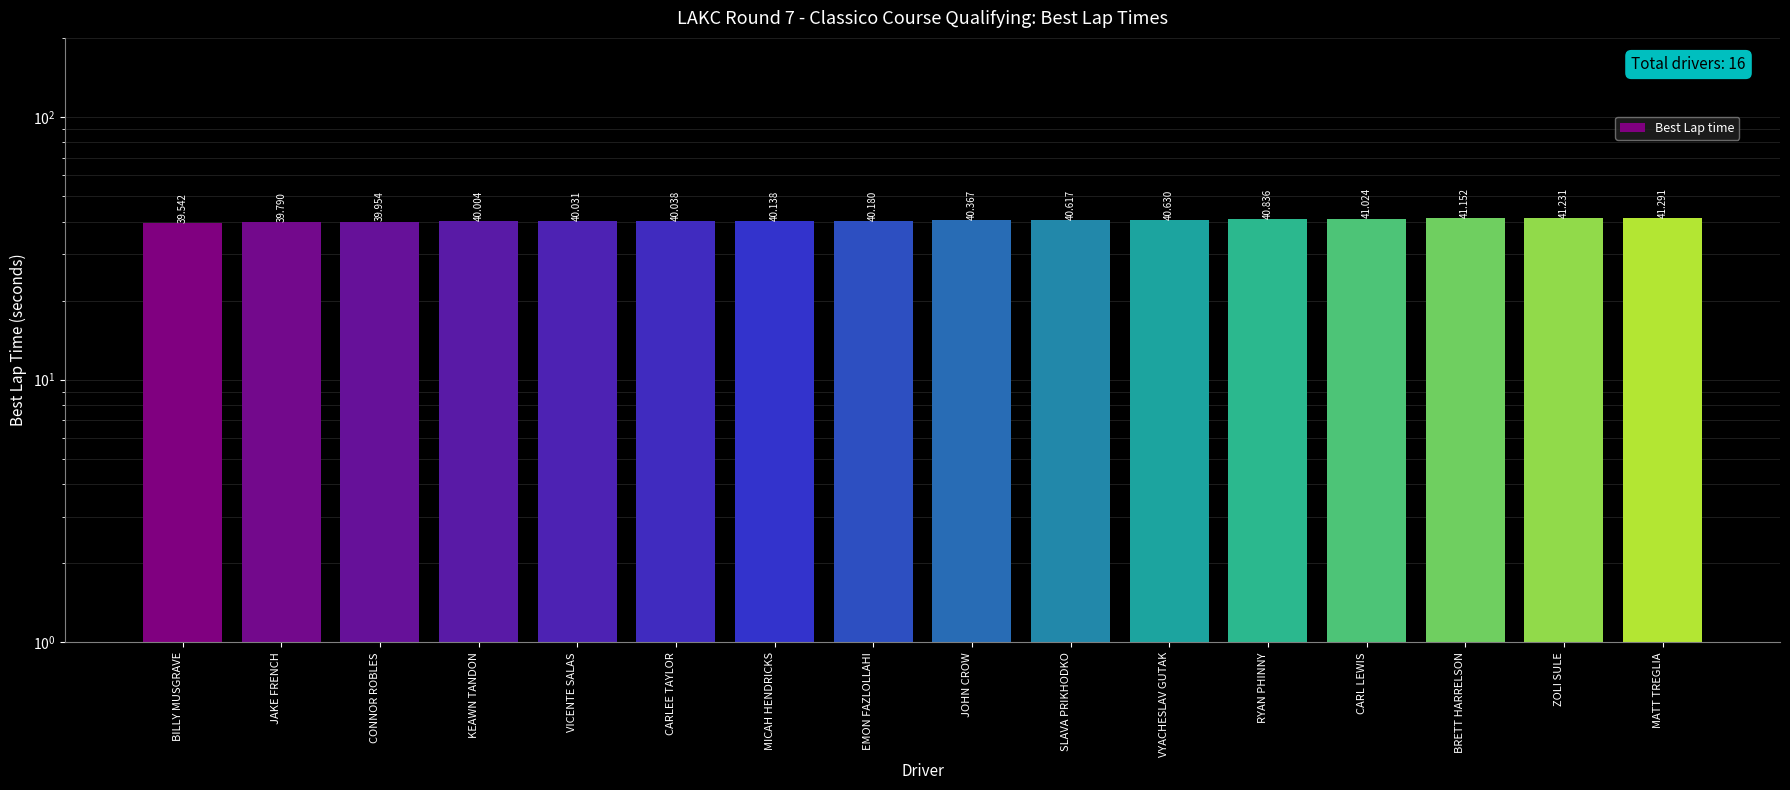

Rank the categories by value from lowest to highest.

BILLY MUSGRAVE, JAKE FRENCH, CONNOR ROBLES, KEAWN TANDON, VICENTE SALAS, CARLEE TAYLOR, MICAH HENDRICKS, EMON FAZLOLLAHI, JOHN CROW, SLAVA PRIKHODKO, VYACHESLAV GUTAK, RYAN PHINNY, CARL LEWIS, BRETT HARRELSON, ZOLI SULE, MATT TREGLIA